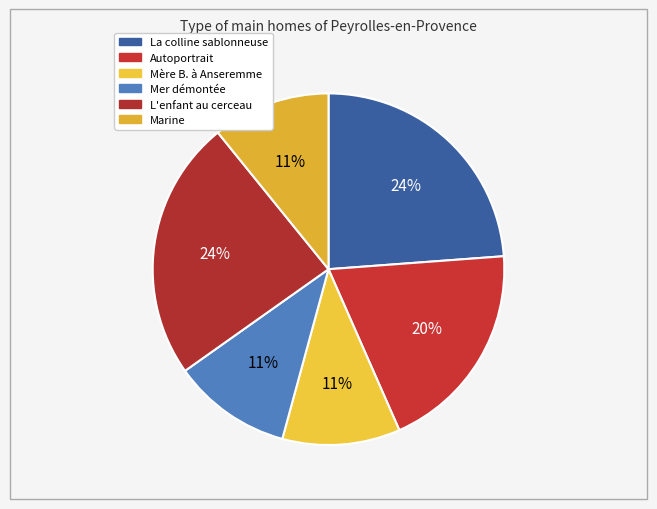

To the nearest percent, what is the combined percentage of Mer démontée and L'enfant au cerceau?

35%